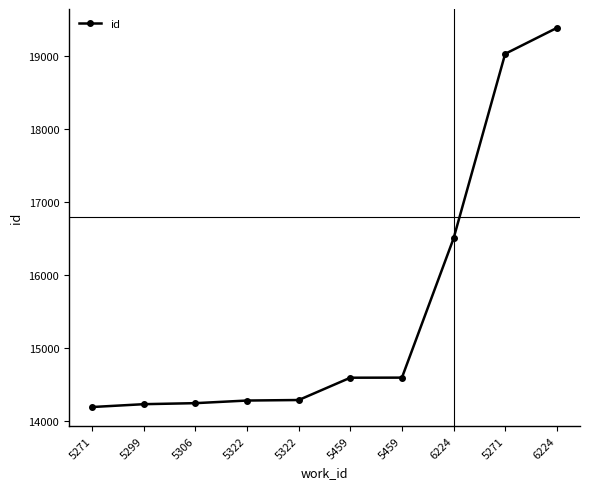

How many lines are shown in the chart?

1